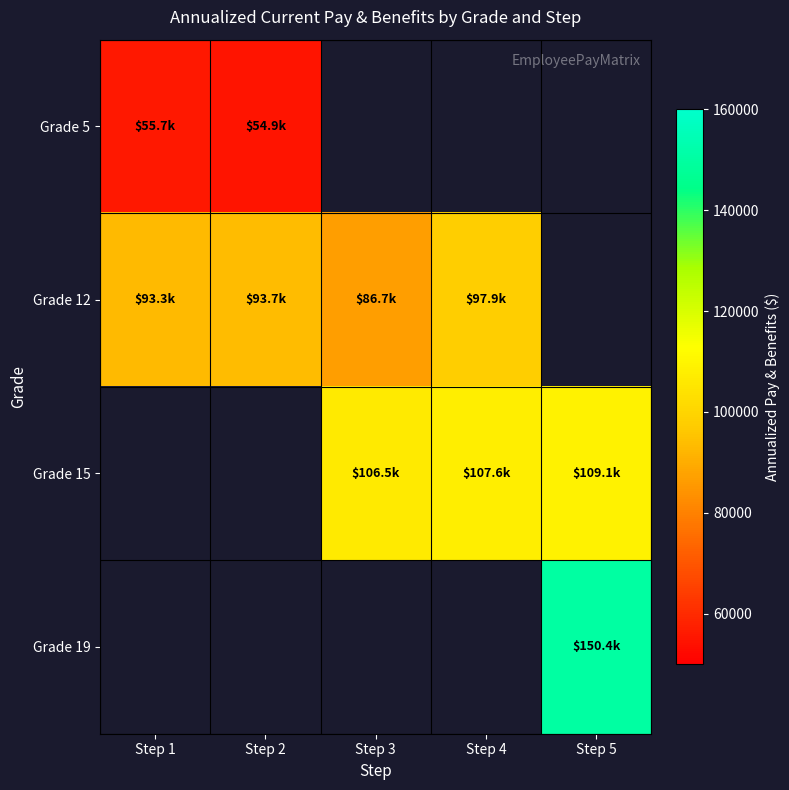

Is it true that Grade 15 equals 109122.1 at Step 5?

True